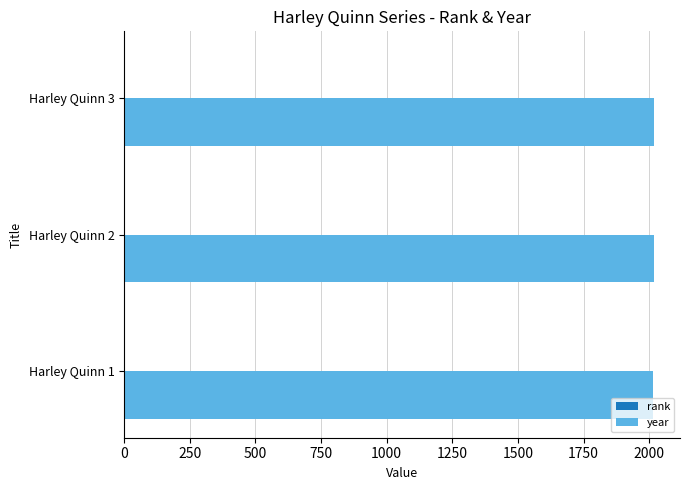

What is the greatest value displayed?

2016